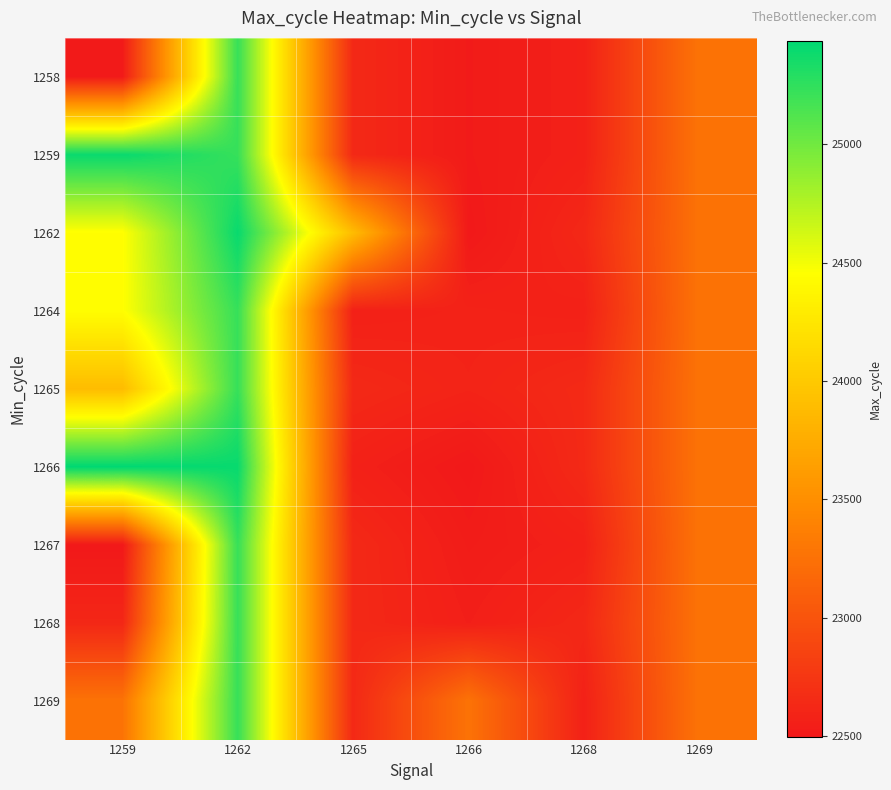

Reading right to left, transcribe all the data shown in this chart.

1258: 1269=23265	1268=22568	1266=22517	1265=22634	1262=25225	1259=22517
1259: 1269=23265	1268=22568	1266=22517	1265=22634	1262=25225	1259=25401
1262: 1269=23265	1268=22624	1266=22499	1265=23890	1262=25401	1259=24446
1264: 1269=23265	1268=22568	1266=22580	1265=22563	1262=25225	1259=24446
1265: 1269=23265	1268=22642	1266=22590	1265=22634	1262=25225	1259=23890
1266: 1269=23265	1268=22640	1266=22499	1265=22567	1262=25401	1259=25438
1267: 1269=23265	1268=22568	1266=22528	1265=22634	1262=25225	1259=22496
1268: 1269=23265	1268=22624	1266=22552	1265=22634	1262=25225	1259=22617
1269: 1269=23265	1268=22568	1266=23265	1265=22634	1262=25225	1259=23265